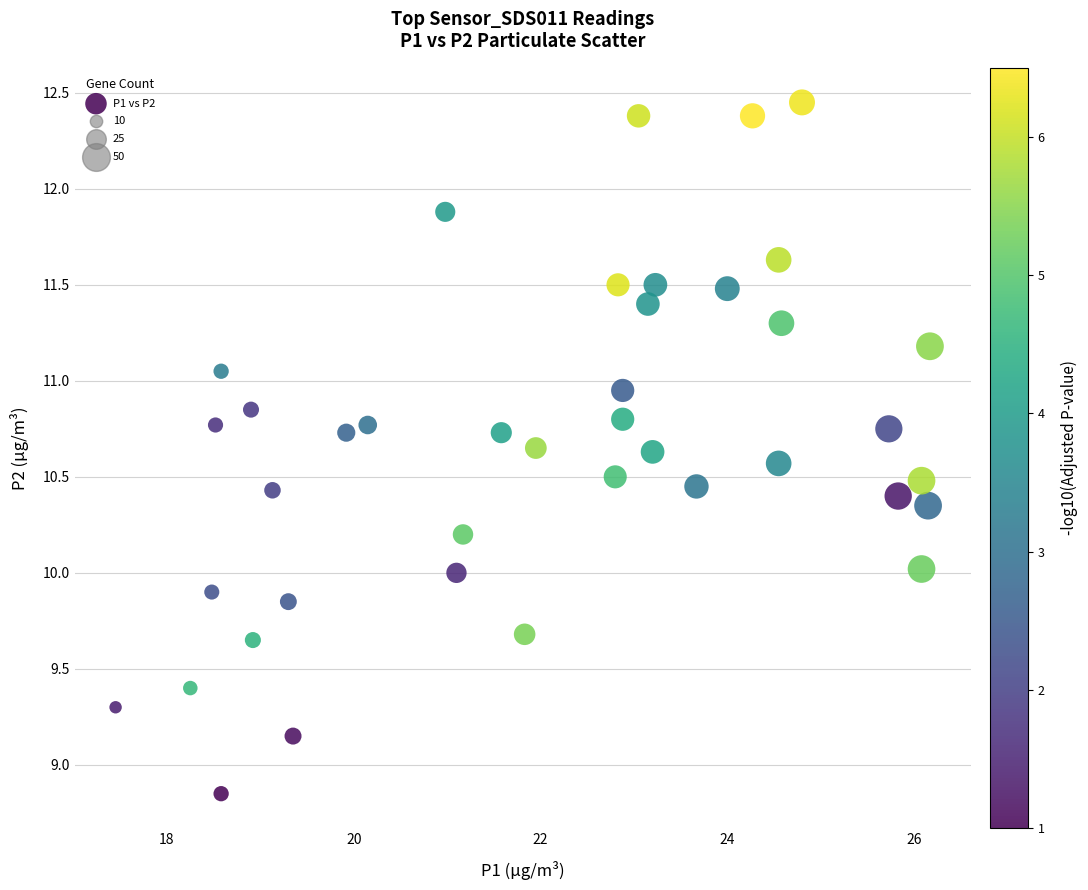

What is the range of Y values (max minus min)?

3.6